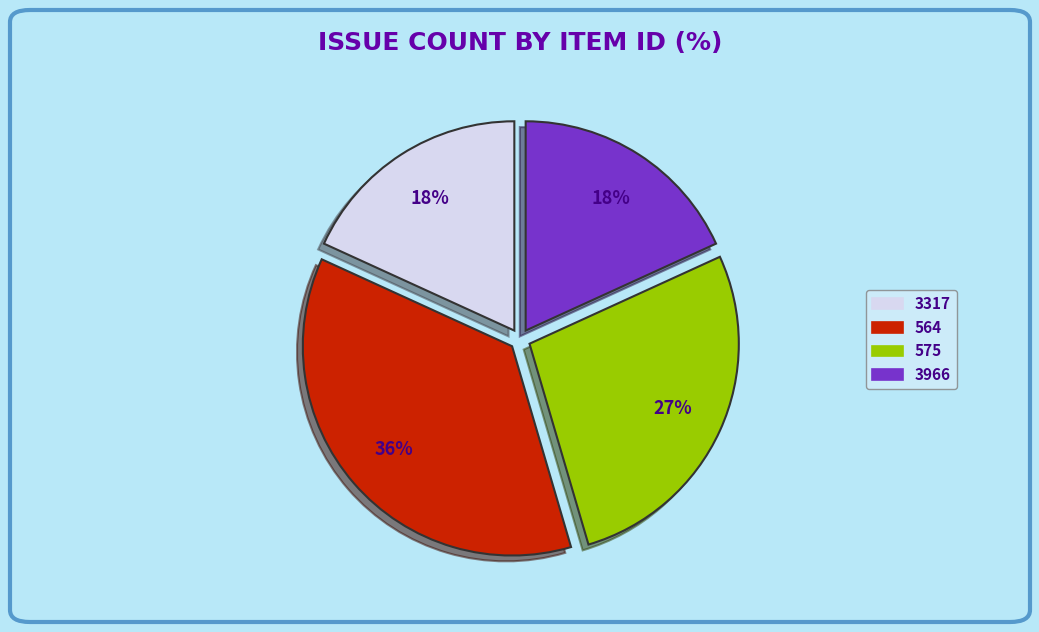

Which category has the biggest portion of the pie?

564